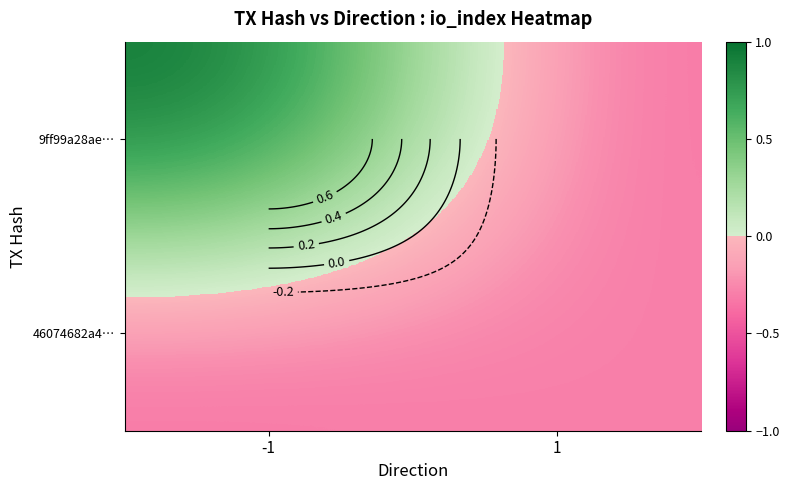

What is the minimum value shown in the chart?

-0.4